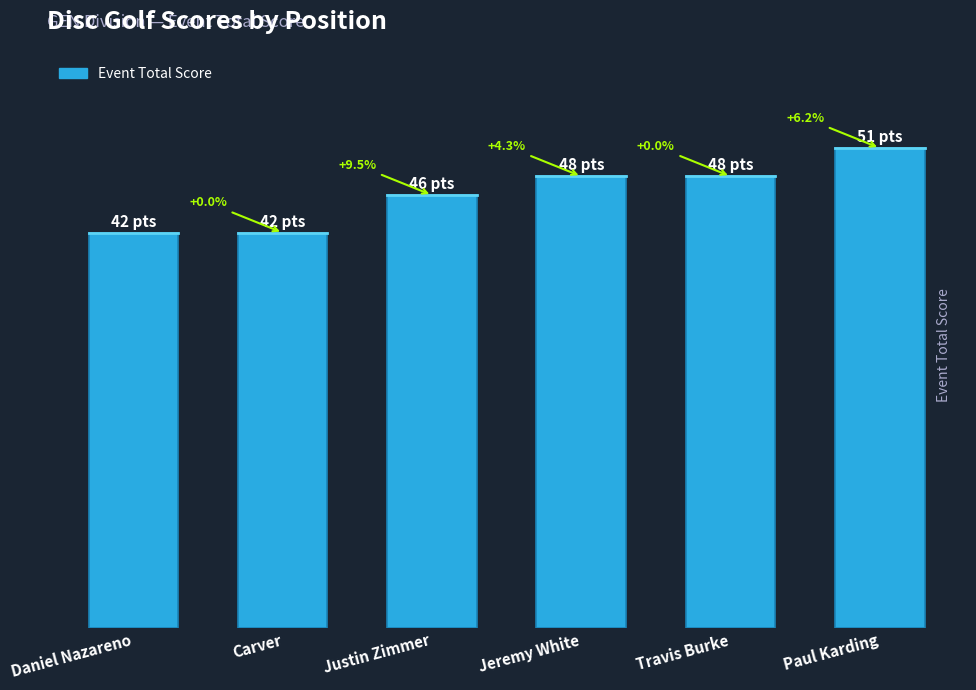

What is the value of the 4th bar from the left?

48